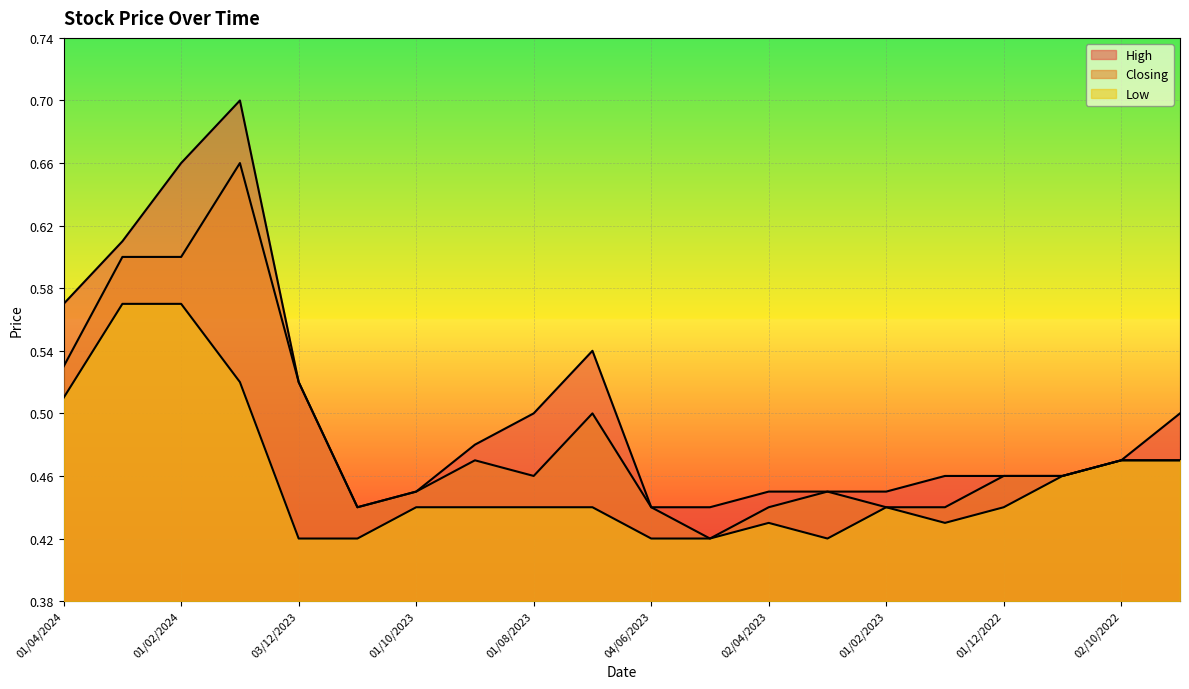

Which series has the widest spread of values?

High